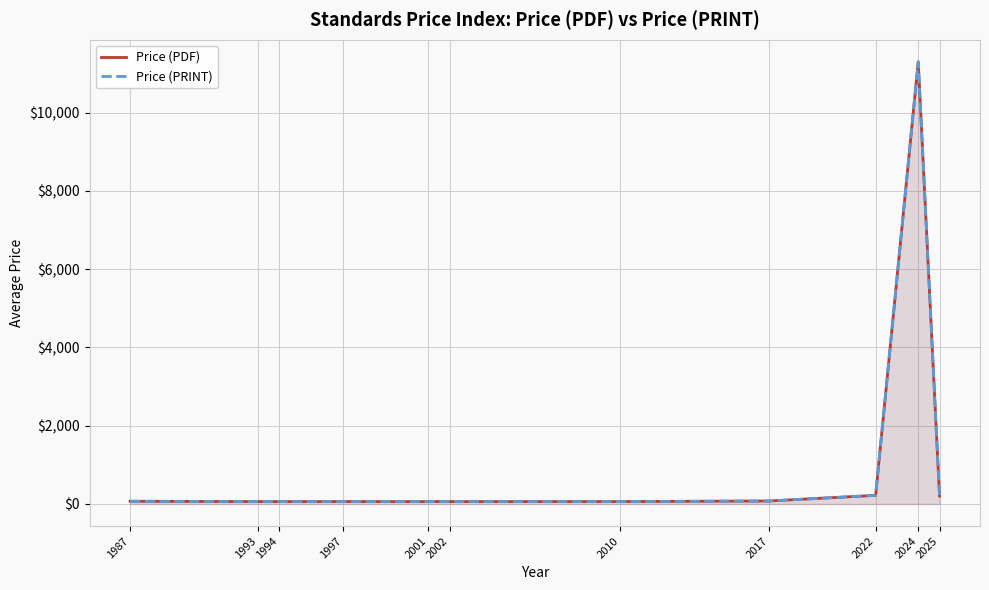

Reading left to right, extract all data points from this chart.

Price (PDF): 69.0	61.0	61.0	61.0	61.0	61.0	61.0	76.0	220.0	11300.0	202.6
Price (PRINT): 69.0	61.0	61.0	61.0	61.0	61.0	61.0	76.0	220.0	11300.0	202.6